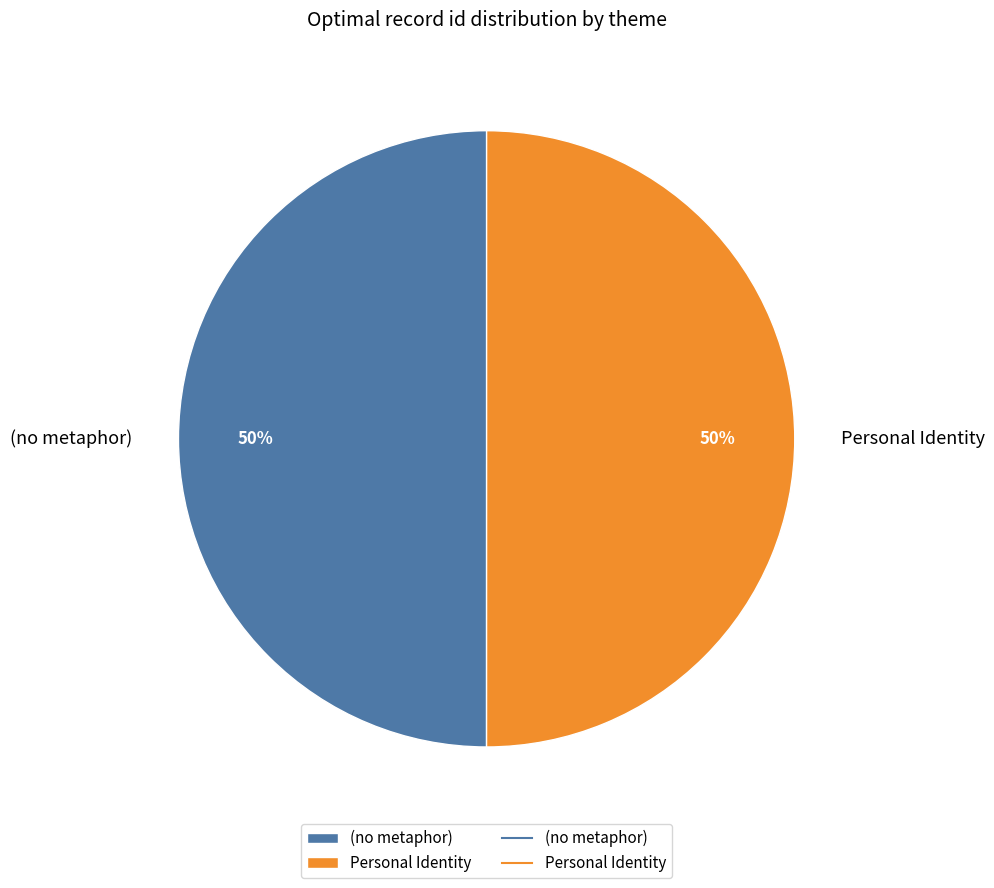

True or false: (no metaphor) accounts for 50% of the total.

True